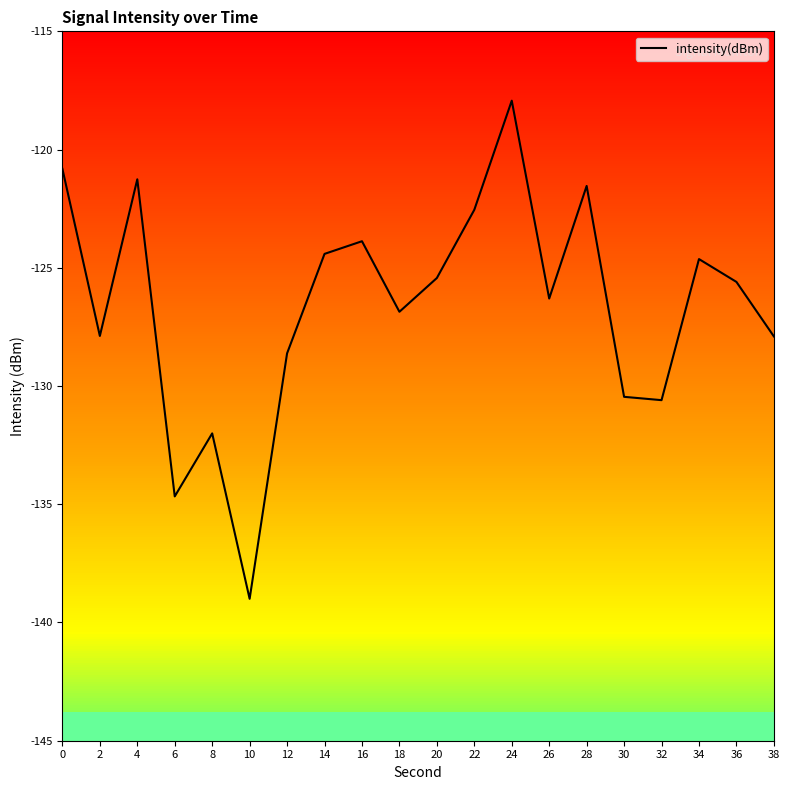

Reading right to left, what are all the values shown in this chart?

-127.9	-125.6	-124.6	-130.6	-130.5	-121.5	-126.3	-117.9	-122.5	-125.4	-126.9	-123.9	-124.4	-128.6	-139.0	-132.0	-134.7	-121.3	-127.9	-120.8